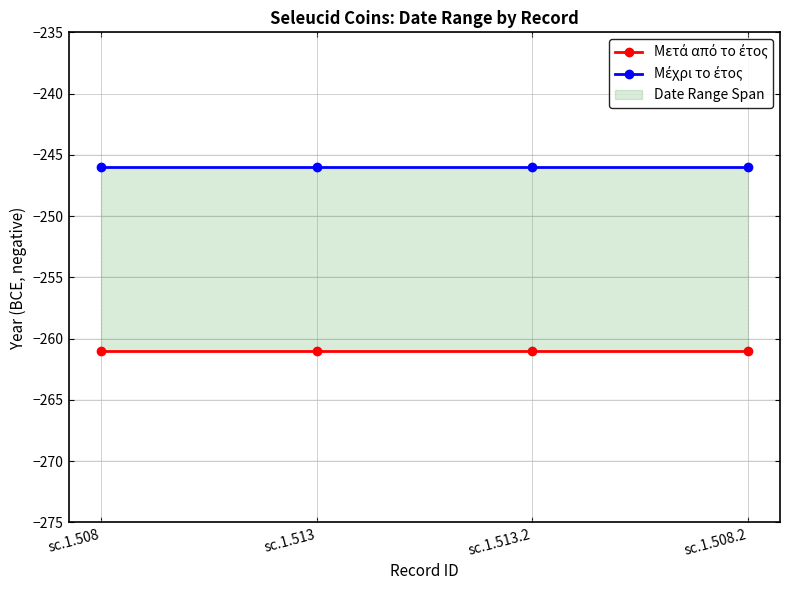

Rank the series by their maximum value, from lowest to highest.

Μετά από το έτος, Μέχρι το έτος